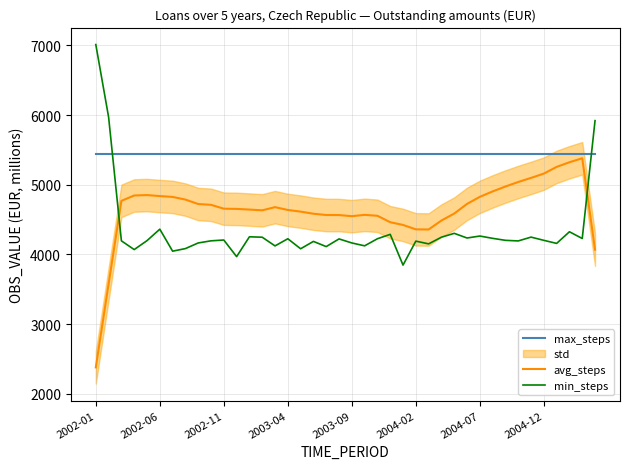

Read the min_steps value at 2004-07.

4264.7